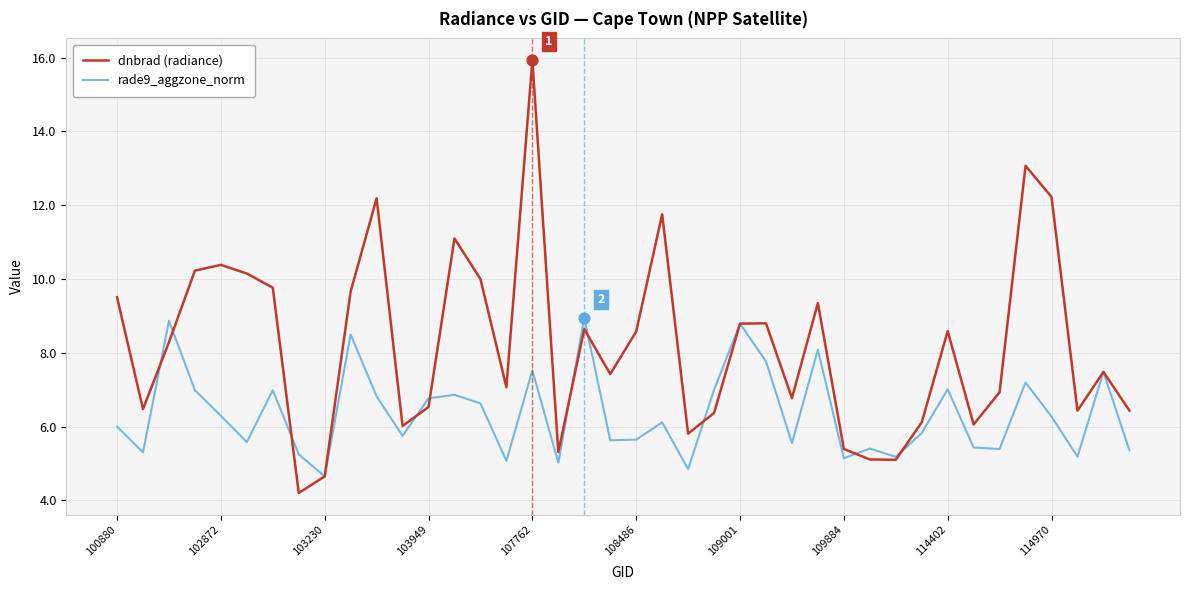

Which series has the largest total across all categories?

dnbrad (radiance)